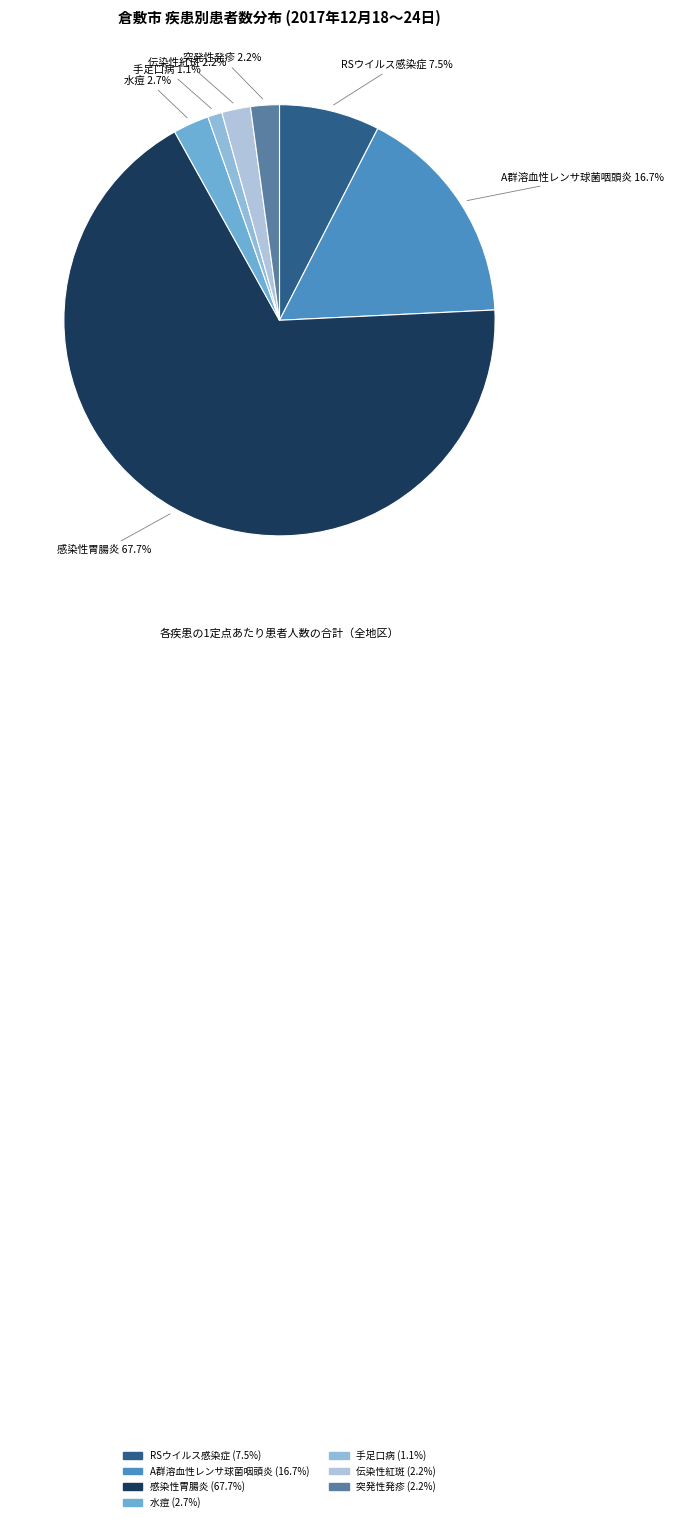

Which category accounts for the majority?

感染性胃腸炎